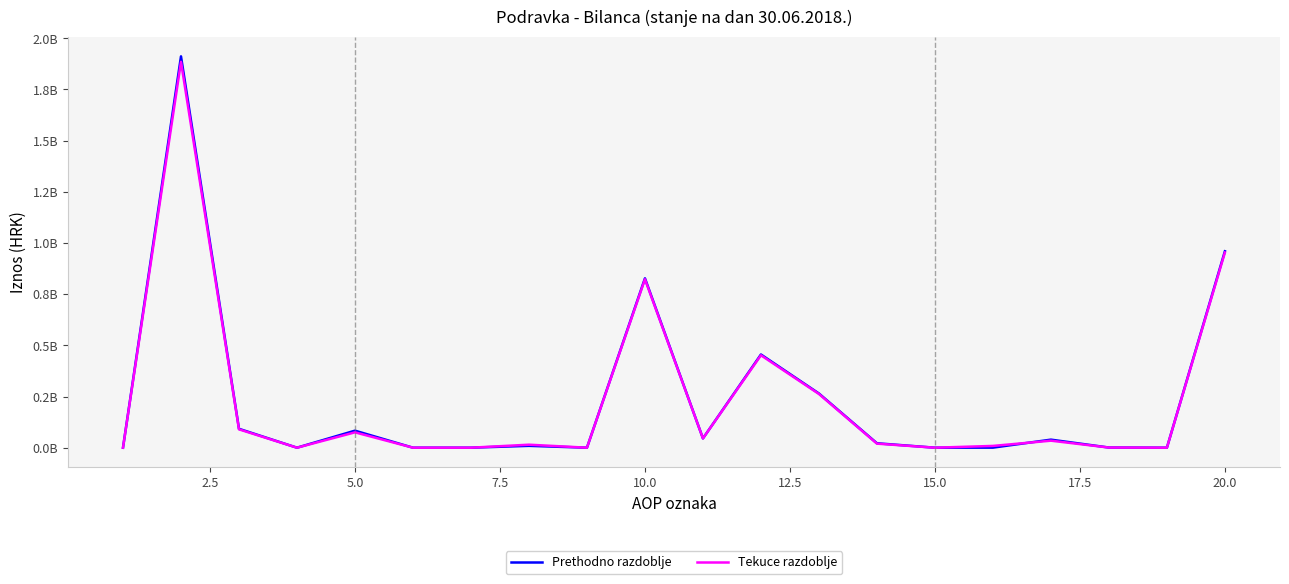

What are all the series names shown in the legend?

Prethodno razdoblje, Tekuce razdoblje